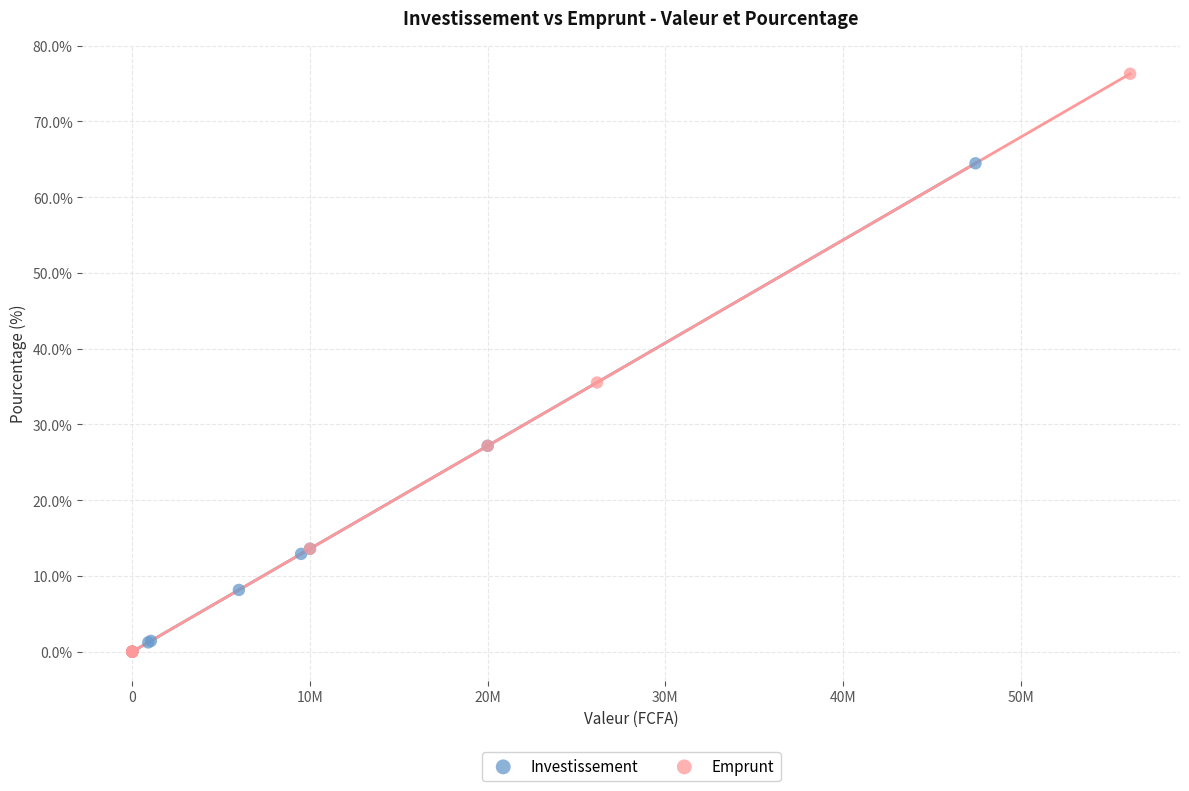

Which series has the largest Y range (max minus min)?

Emprunt